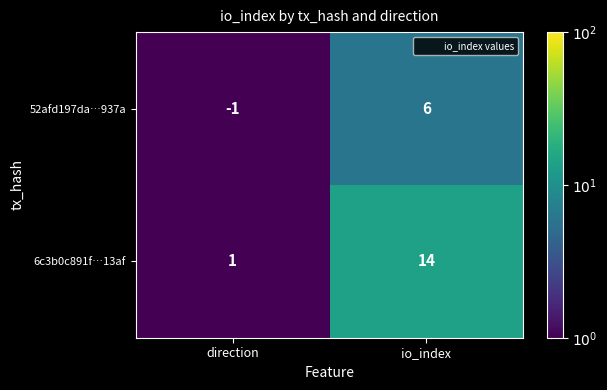

Rank the series at io_index from highest to lowest value.

6c3b0c891f…13af, 52afd197da…937a